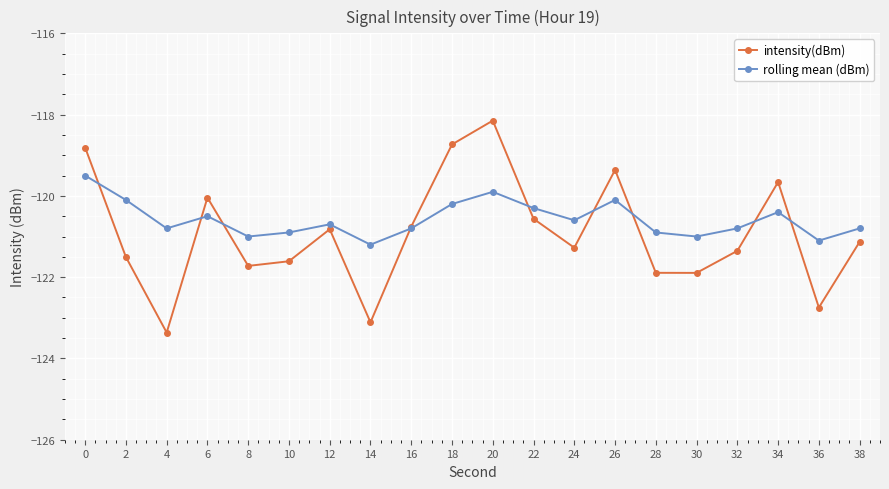

What is the value of the intensity(dBm) point at the 7th from the left?

-120.8